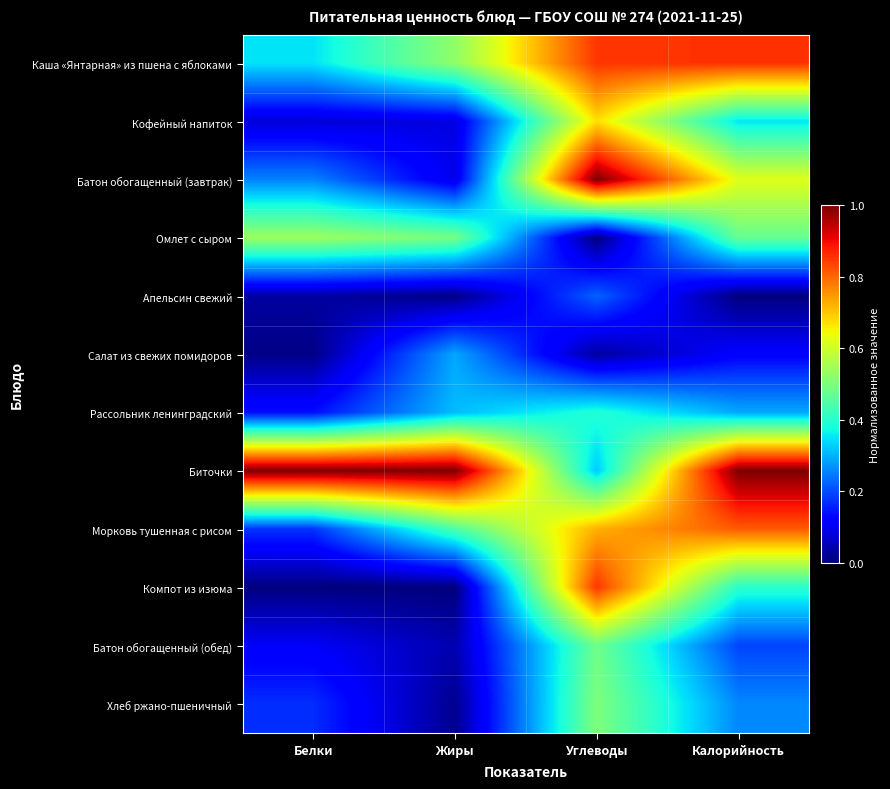

Reading left to right, extract all data points from this chart.

Каша «Янтарная» из пшена с яблоками: Белки=0.3	Жиры=0.5	Углеводы=0.9	Калорийность=0.9
Кофейный напиток: Белки=0.1	Жиры=0.1	Углеводы=0.7	Калорийность=0.4
Батон обогащенный (завтрак): Белки=0.3	Жиры=0.1	Углеводы=1.0	Калорийность=0.6
Омлет с сыром: Белки=0.5	Жиры=0.5	Углеводы=0.0	Калорийность=0.5
Апельсин свежий: Белки=0.0	Жиры=0.0	Углеводы=0.2	Калорийность=0.0
Салат из свежих помидоров: Белки=0.0	Жиры=0.3	Углеводы=0.0	Калорийность=0.1
Рассольник ленинградский: Белки=0.1	Жиры=0.3	Углеводы=0.4	Калорийность=0.3
Биточки: Белки=1.0	Жиры=1.0	Углеводы=0.3	Калорийность=1.0
Морковь тушенная с рисом: Белки=0.2	Жиры=0.4	Углеводы=0.7	Калорийность=0.8
Компот из изюма: Белки=0.0	Жиры=0.0	Углеводы=0.9	Калорийность=0.4
Батон обогащенный (обед): Белки=0.1	Жиры=0.0	Углеводы=0.5	Калорийность=0.2
Хлеб ржано-пшеничный: Белки=0.2	Жиры=0.0	Углеводы=0.5	Калорийность=0.3